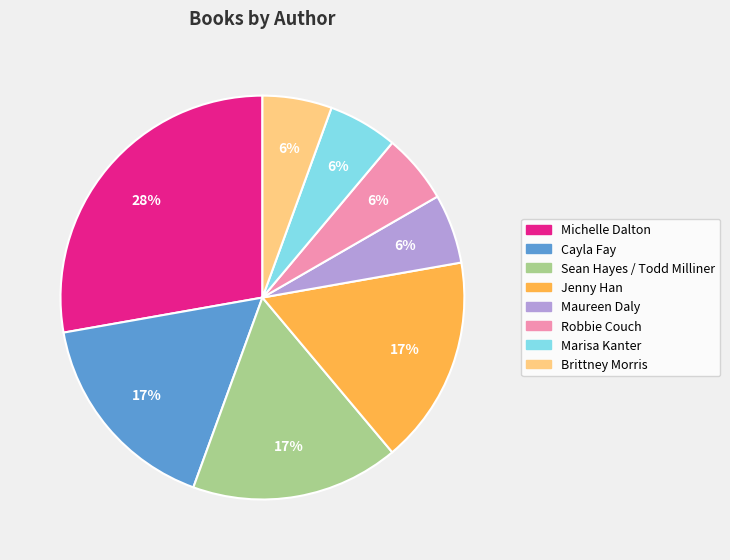

The Maureen Daly slice represents 6% of the pie. True or false?

True